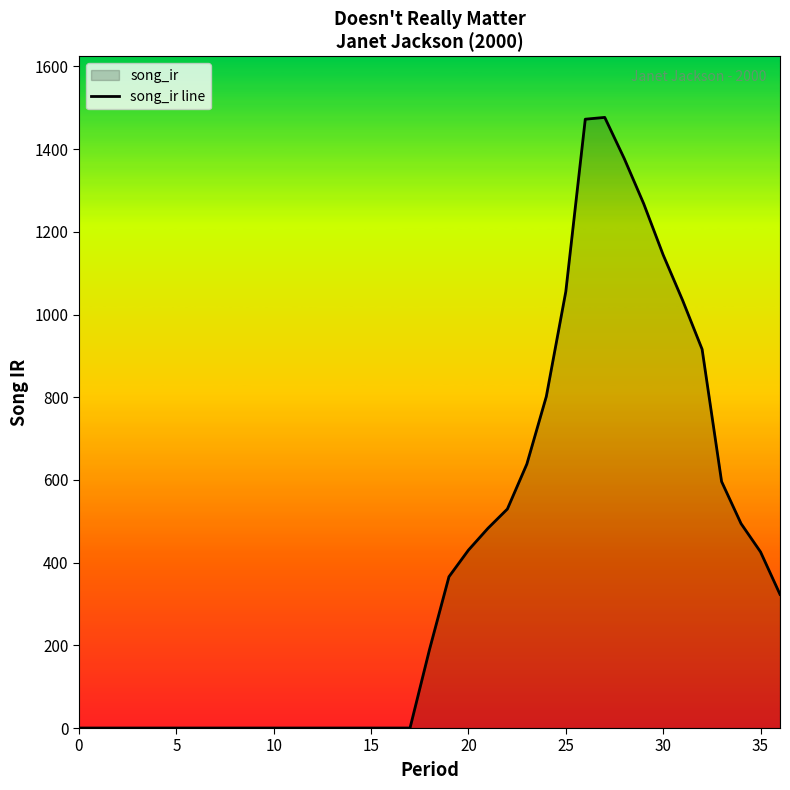

How many categories are shown in the chart?

37